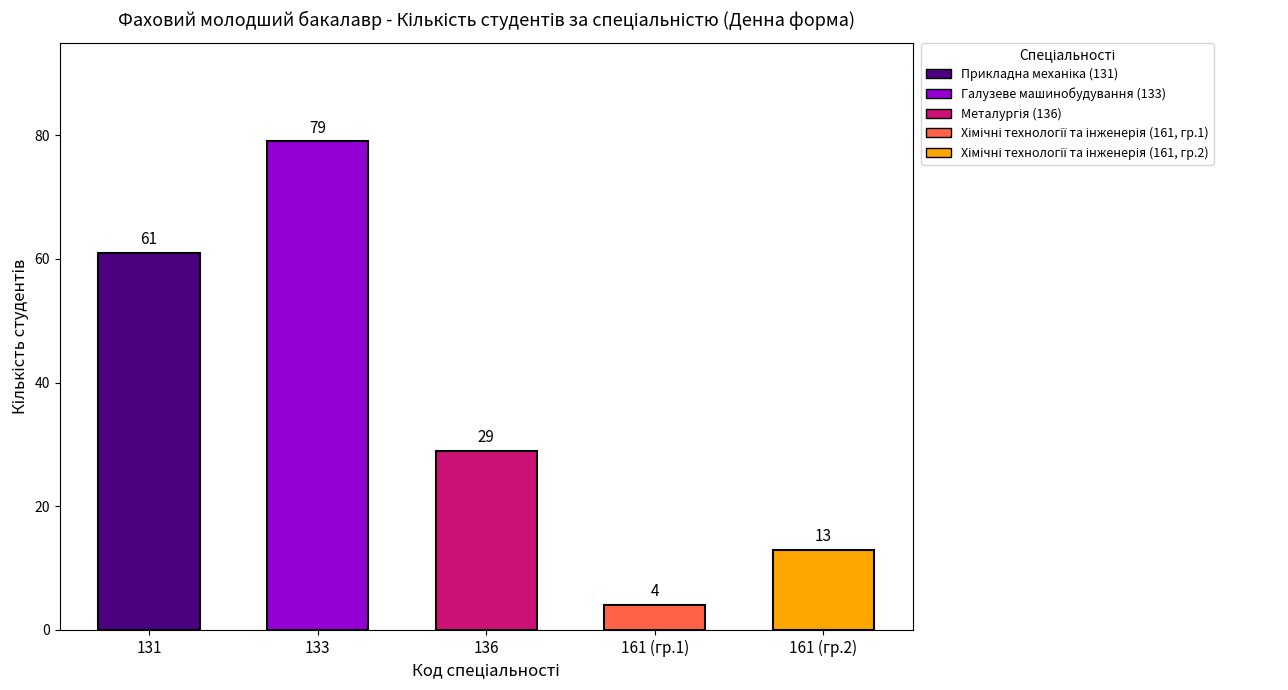

Which has a higher value, 131 or 161 (гр.1)?

131